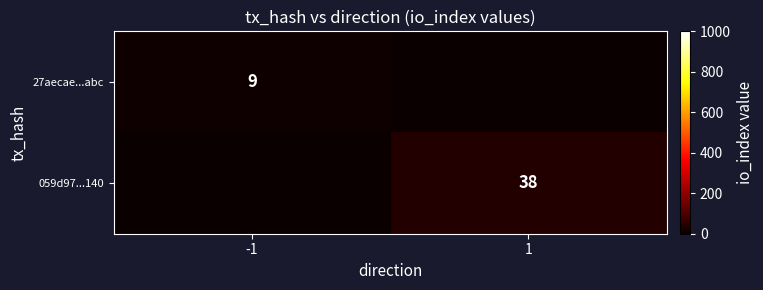

The 27aecae...abc series shows 9 at -1. True or false?

True